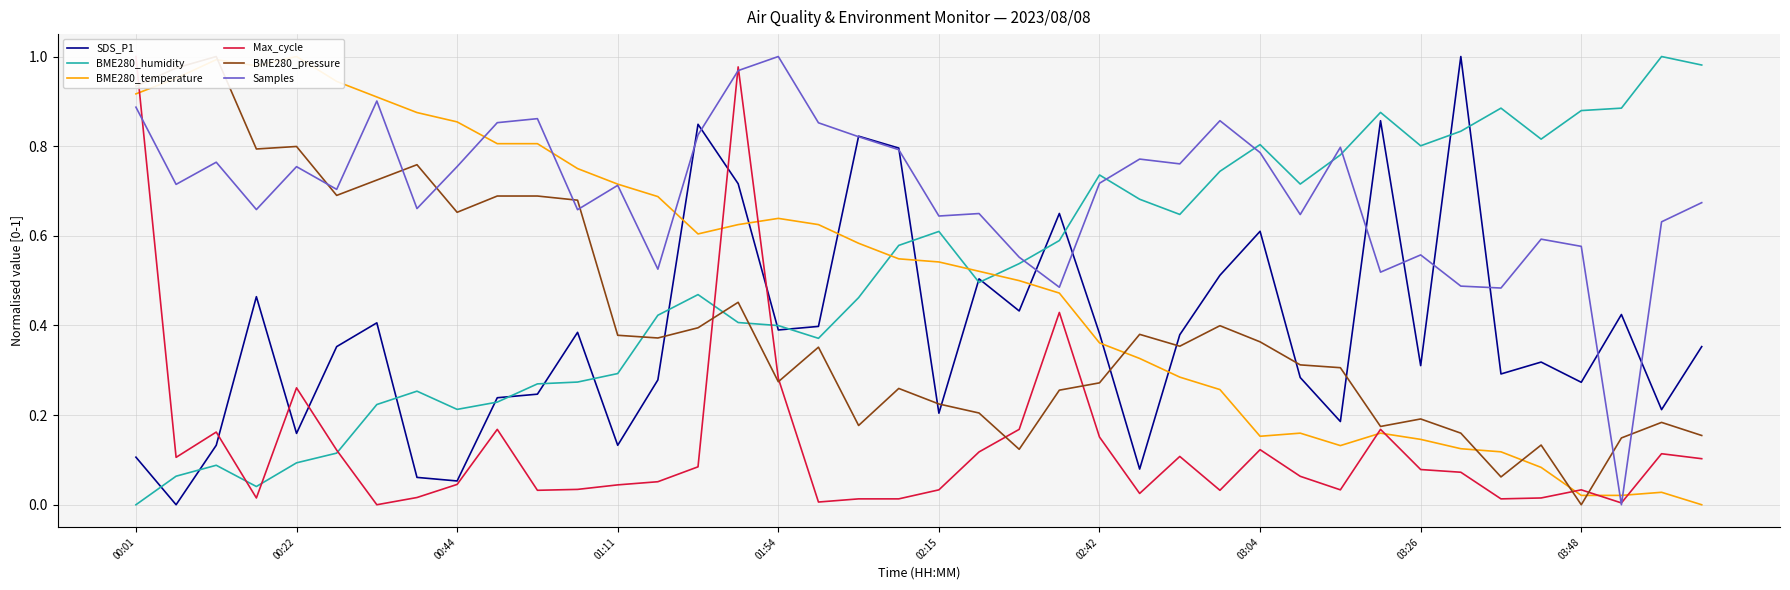

The Samples series shows 1.1 at 00:44. True or false?

False